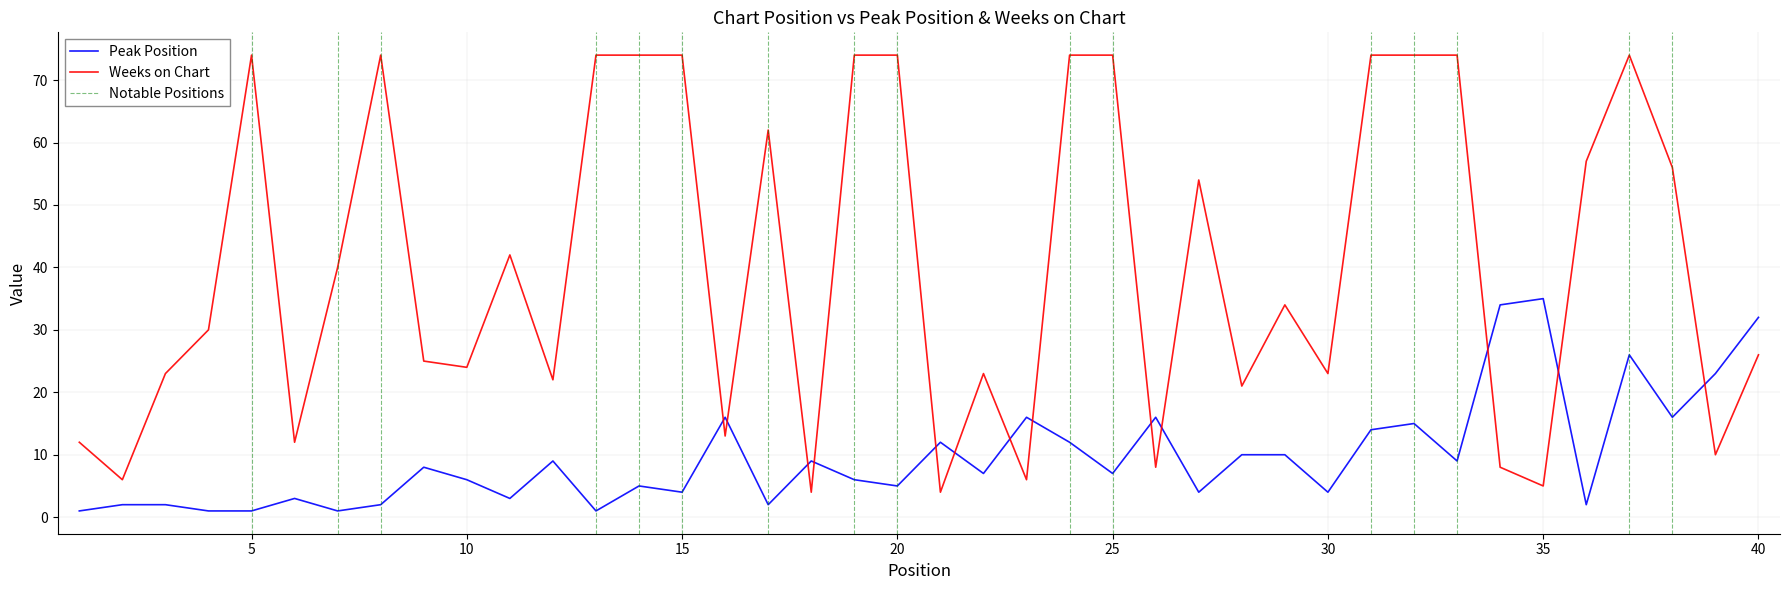

What is the smallest value displayed?

1